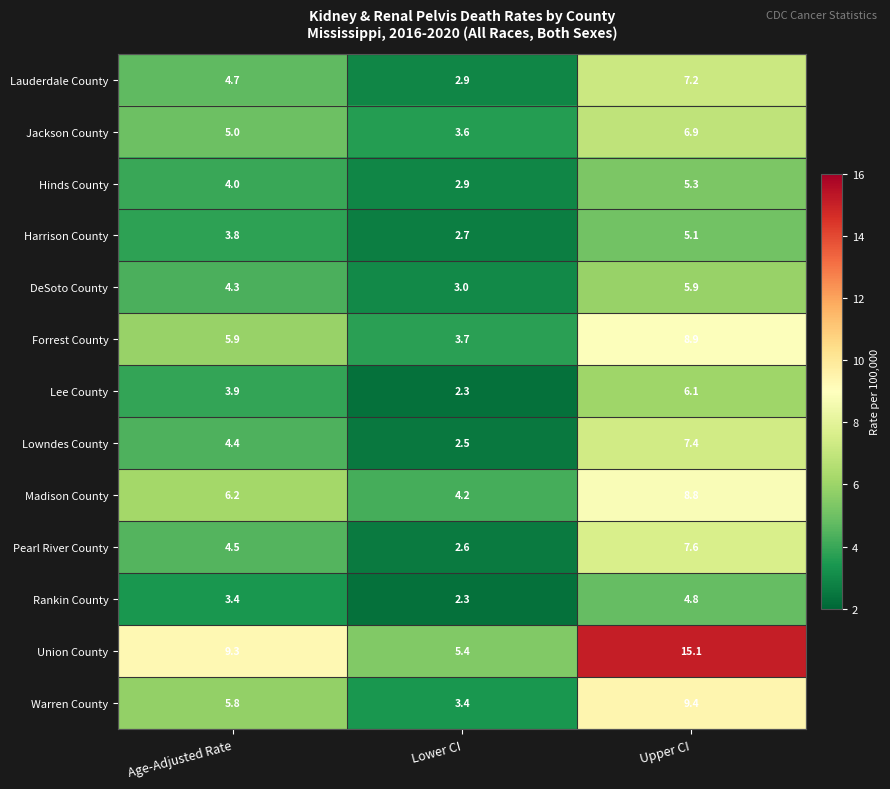

What is the difference between the second highest and minimum values in the Hinds County series?

1.1